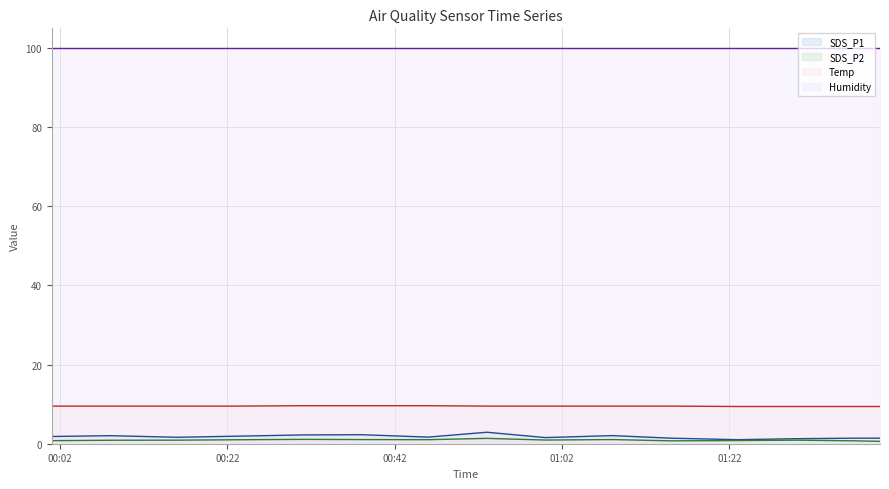

Where is Temp nearest to the value 9?

2022/11/19 01:30